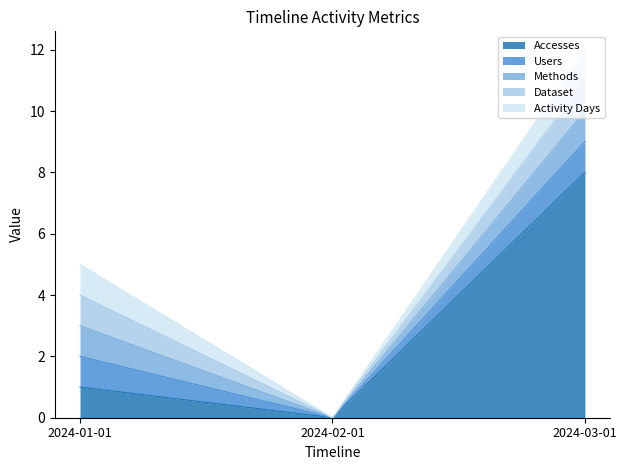

Is it true that Dataset equals 1 at 2024-03-01?

True